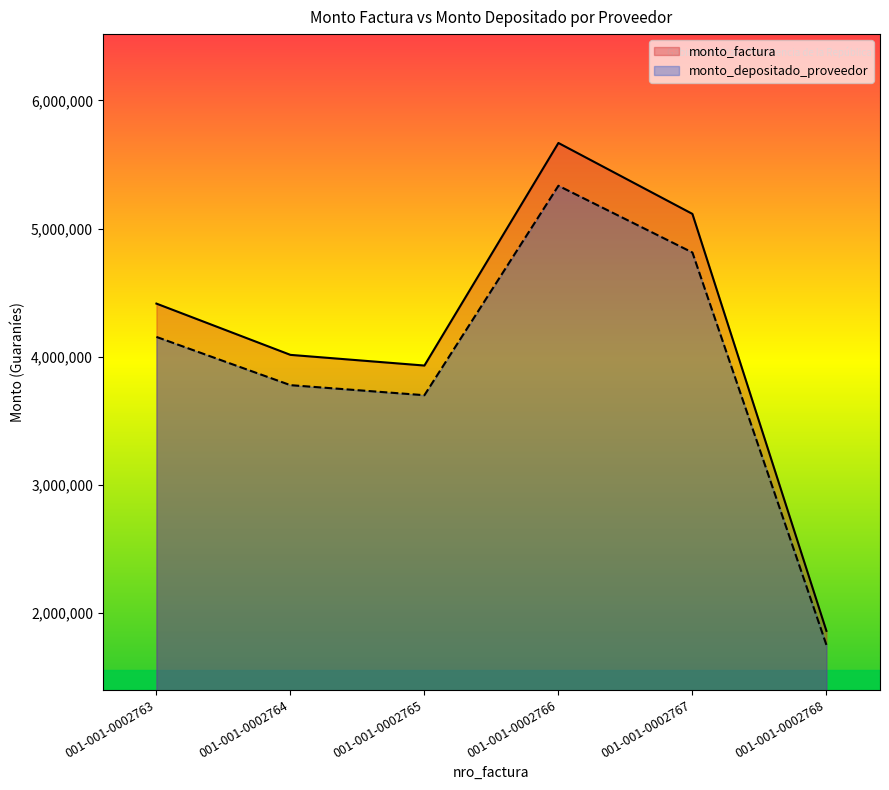

What is the average value of the monto_factura series?

4166001